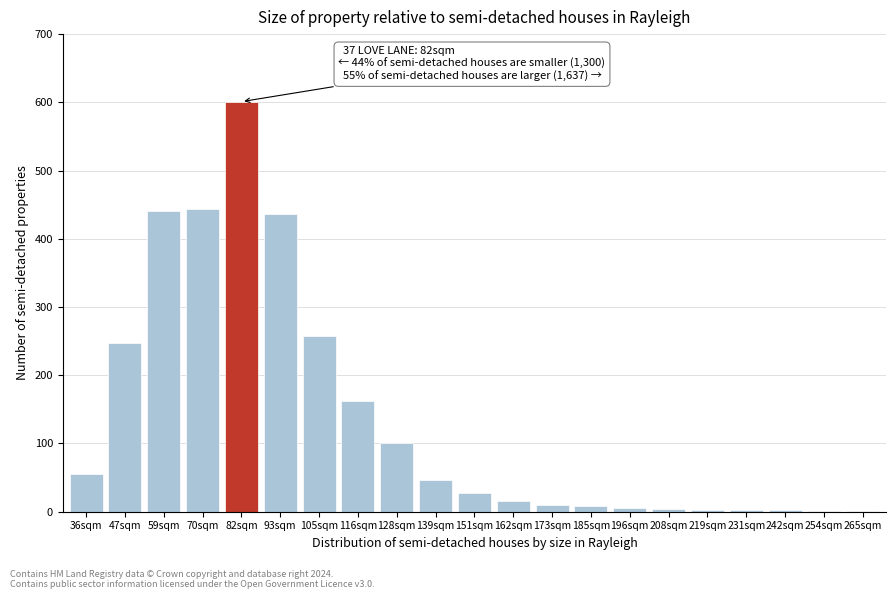

What is the sum of all values?

2873